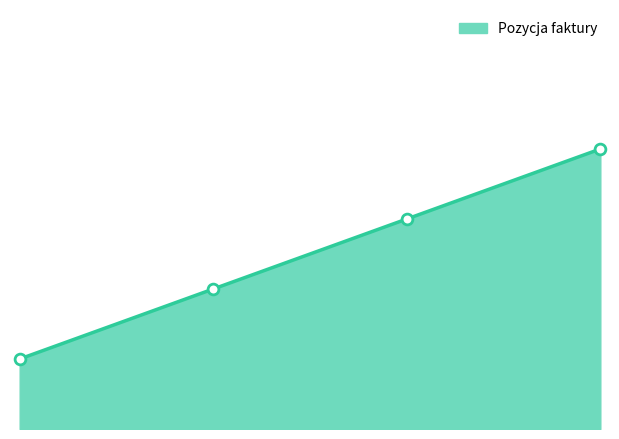

Approximately how many times larger is the value at 3 compared to 2?

1.5